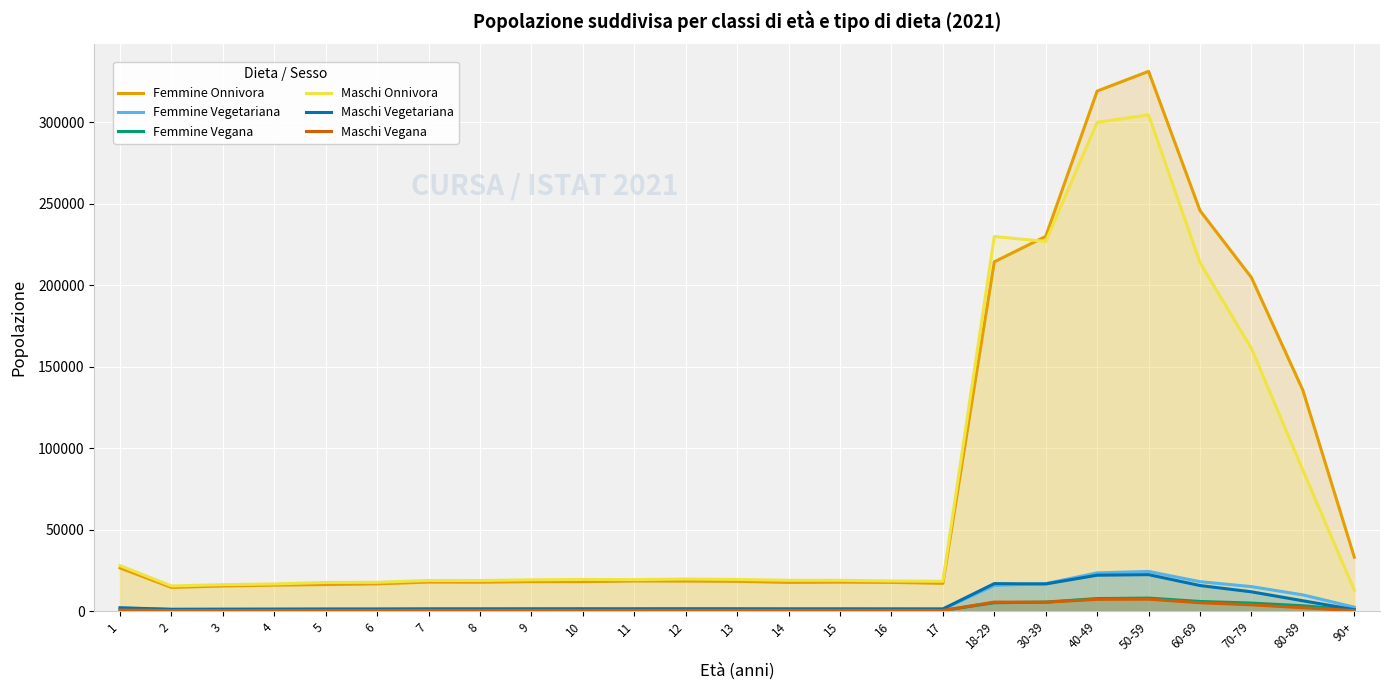

Is the value of Femmine Vegana at 40-49 greater than the value of Femmine Vegetariana at 14?

Yes